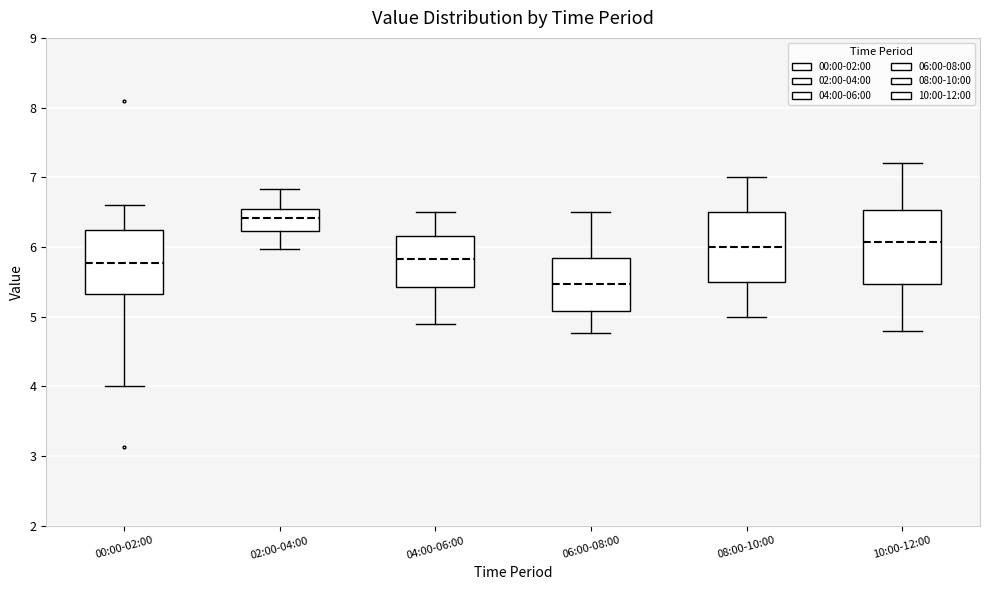

Reading left to right, read every box against the y-axis: the position of its median line, the range the box covers, and the ends of its whiskers. The values are not printed on the chart, so give them approximately, as read against the axis.

00:00-02:00: median 5.8, box 5.3 to 6.2, whiskers 4.0 to 6.6
02:00-04:00: median 6.4, box 6.2 to 6.5, whiskers 6.0 to 6.8
04:00-06:00: median 5.8, box 5.4 to 6.2, whiskers 4.9 to 6.5
06:00-08:00: median 5.5, box 5.1 to 5.8, whiskers 4.8 to 6.5
08:00-10:00: median 6.0, box 5.5 to 6.5, whiskers 5.0 to 7.0
10:00-12:00: median 6.1, box 5.5 to 6.5, whiskers 4.8 to 7.2